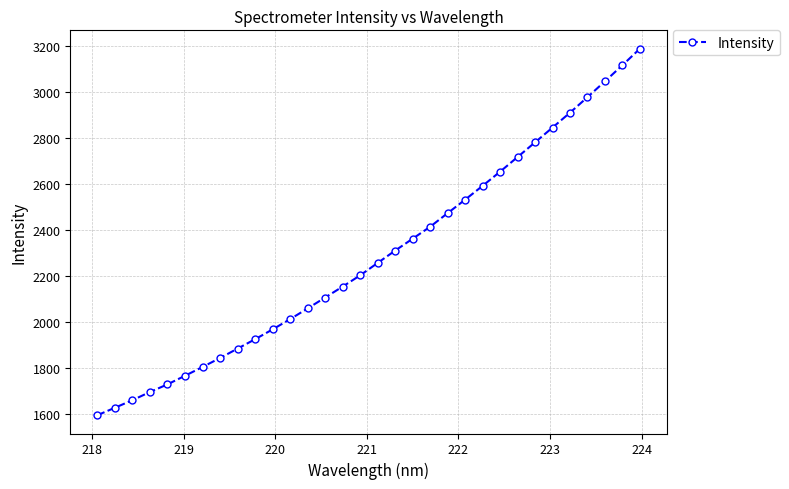

What is the greatest value displayed?

3187.6